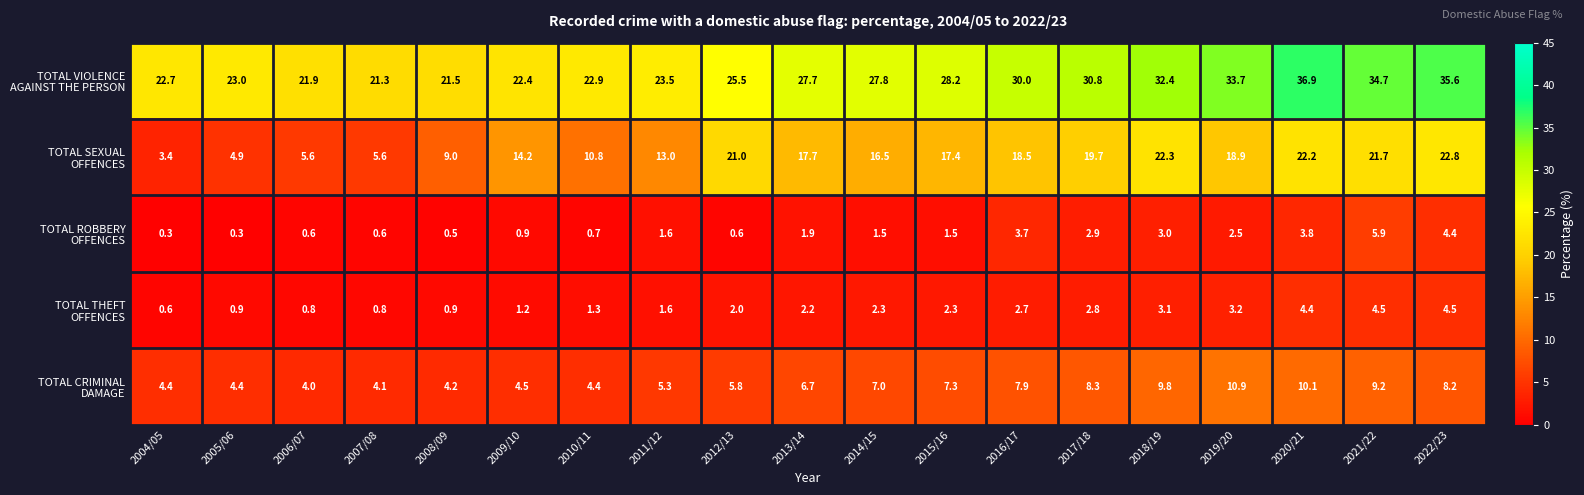

What is the total value across all series at 2004/05?

31.4